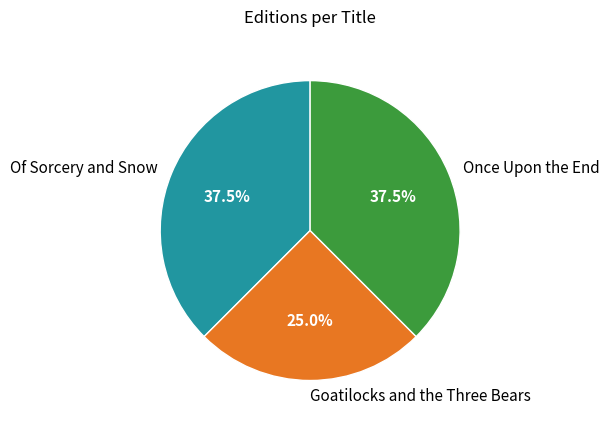

Does any single category account for the majority?

No